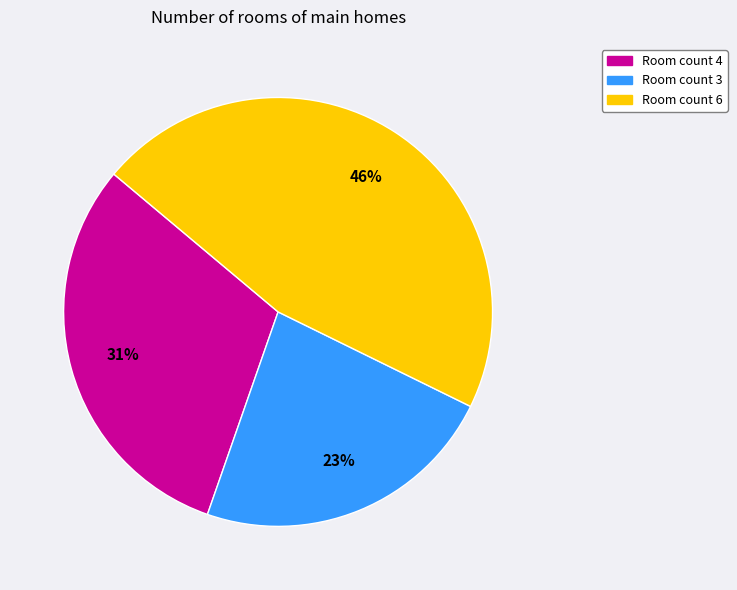

To the nearest percent, what percentage of the pie is Room count 4?

31%